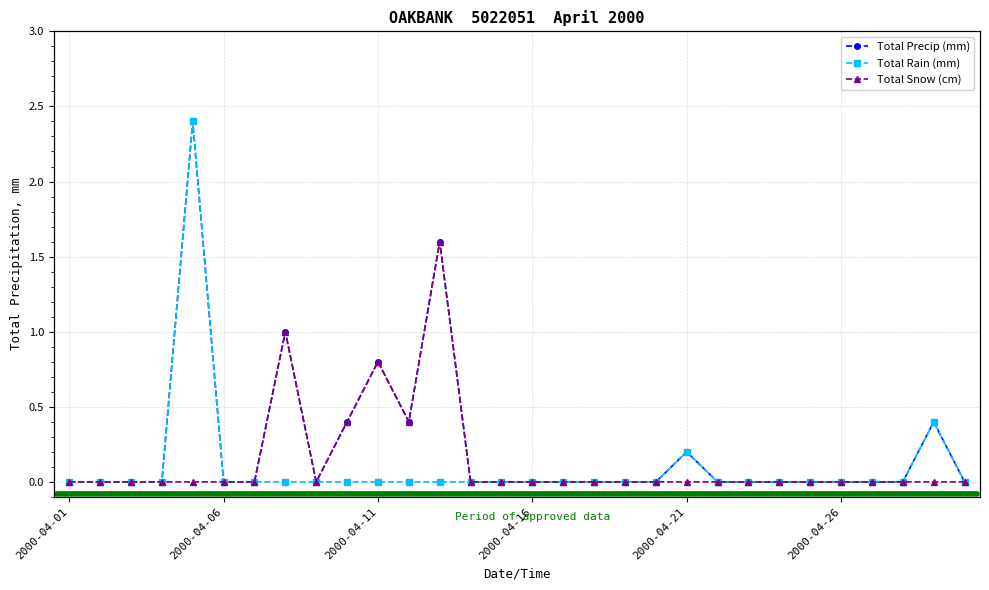

How many data points in Total Rain (mm) are above 0?

3